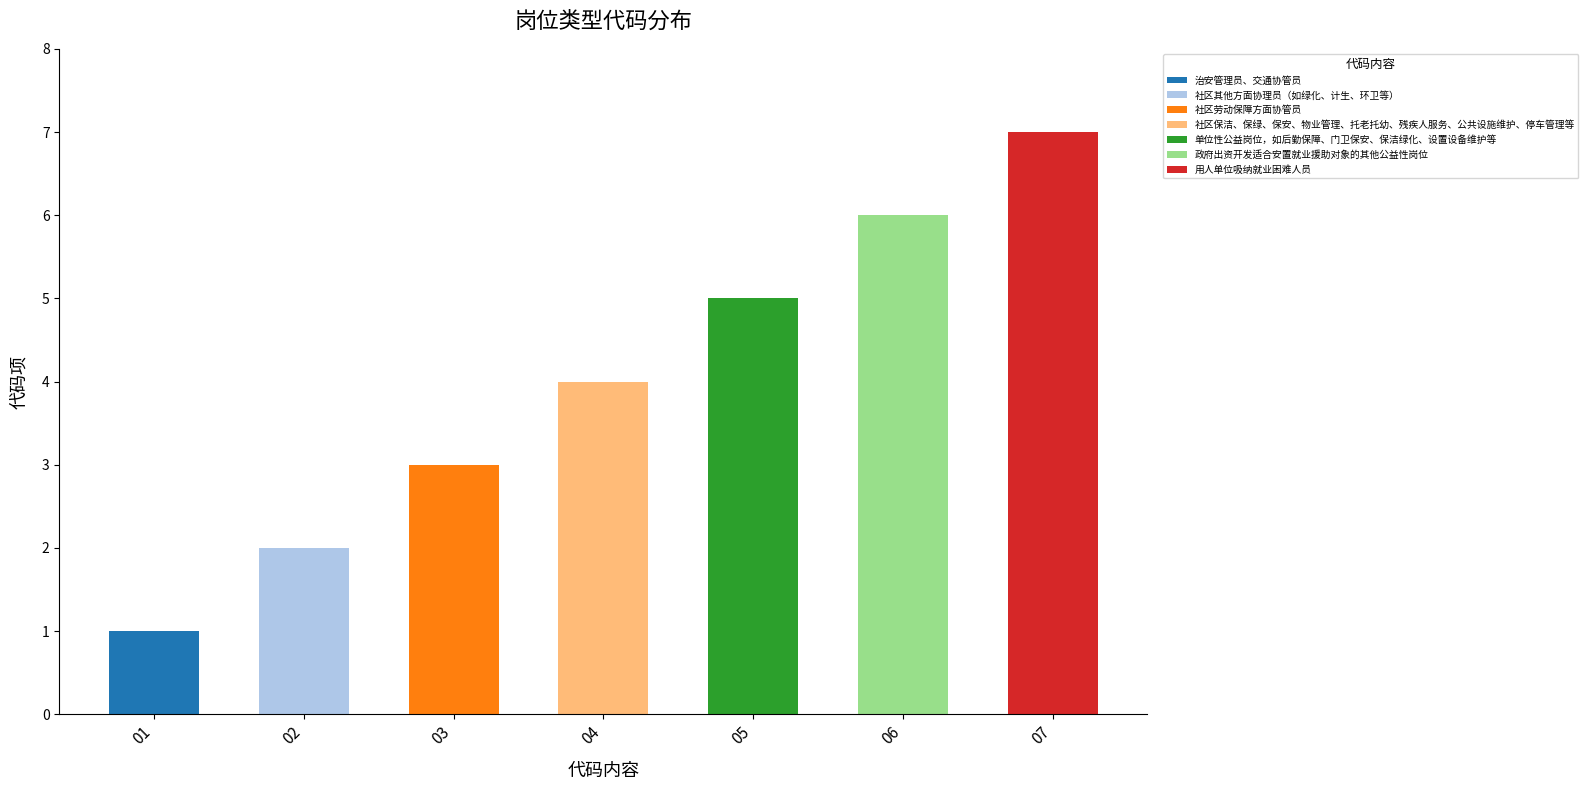

Does the chart contain stacked bars?

No